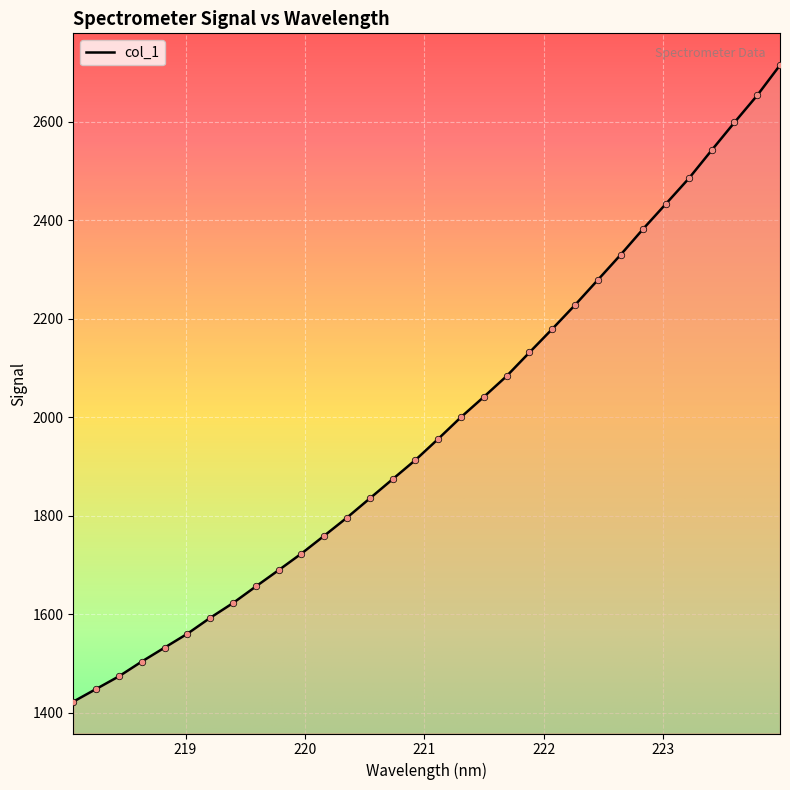

What is the smallest value displayed?

1422.4